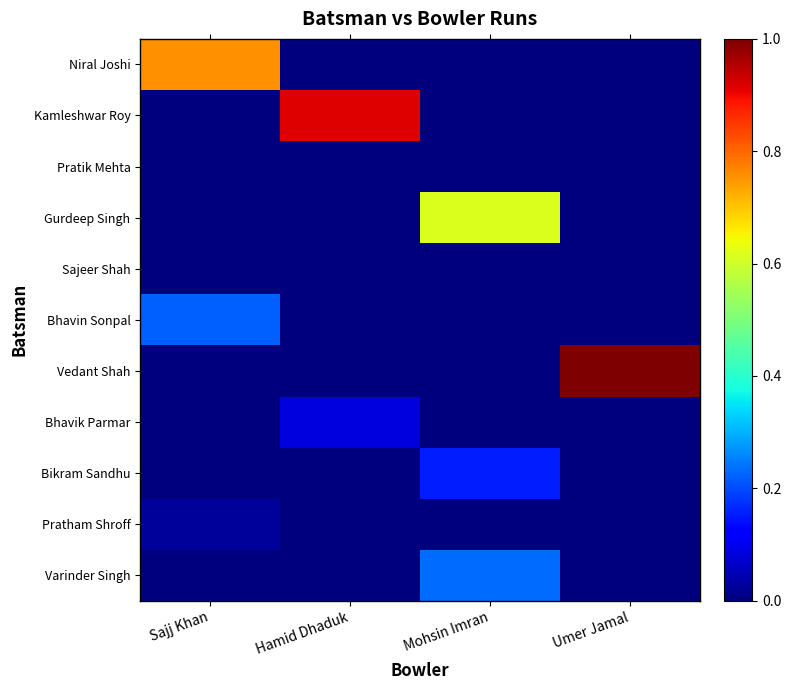

Reading left to right, transcribe all the data shown in this chart.

Niral Joshi: Sajj Khan=0.8	Hamid Dhaduk=0.0	Mohsin Imran=0.0	Umer Jamal=0.0
Kamleshwar Roy: Sajj Khan=0.0	Hamid Dhaduk=0.9	Mohsin Imran=0.0	Umer Jamal=0.0
Pratik Mehta: Sajj Khan=0.0	Hamid Dhaduk=0.0	Mohsin Imran=0.0	Umer Jamal=0.0
Gurdeep Singh: Sajj Khan=0.0	Hamid Dhaduk=0.0	Mohsin Imran=0.6	Umer Jamal=0.0
Sajeer Shah: Sajj Khan=0.0	Hamid Dhaduk=0.0	Mohsin Imran=0.0	Umer Jamal=0.0
Bhavin Sonpal: Sajj Khan=0.2	Hamid Dhaduk=0.0	Mohsin Imran=0.0	Umer Jamal=0.0
Vedant Shah: Sajj Khan=0.0	Hamid Dhaduk=0.0	Mohsin Imran=0.0	Umer Jamal=1.0
Bhavik Parmar: Sajj Khan=0.0	Hamid Dhaduk=0.1	Mohsin Imran=0.0	Umer Jamal=0.0
Bikram Sandhu: Sajj Khan=0.0	Hamid Dhaduk=0.0	Mohsin Imran=0.2	Umer Jamal=0.0
Pratham Shroff: Sajj Khan=0.0	Hamid Dhaduk=0.0	Mohsin Imran=0.0	Umer Jamal=0.0
Varinder Singh: Sajj Khan=0.0	Hamid Dhaduk=0.0	Mohsin Imran=0.2	Umer Jamal=0.0